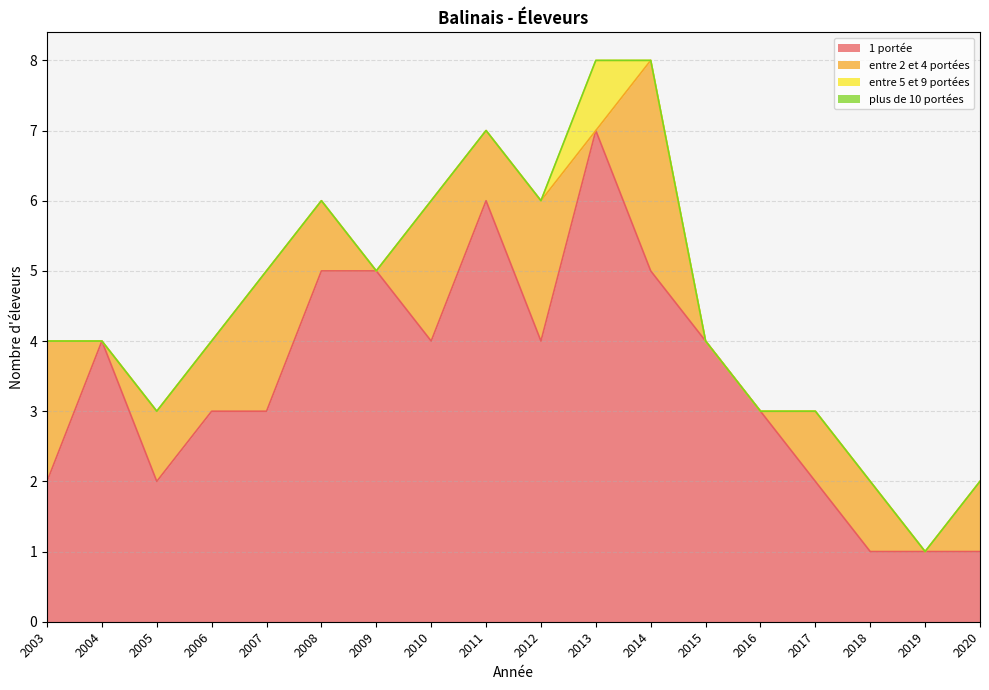

What is the total value across all series at 2007?

5